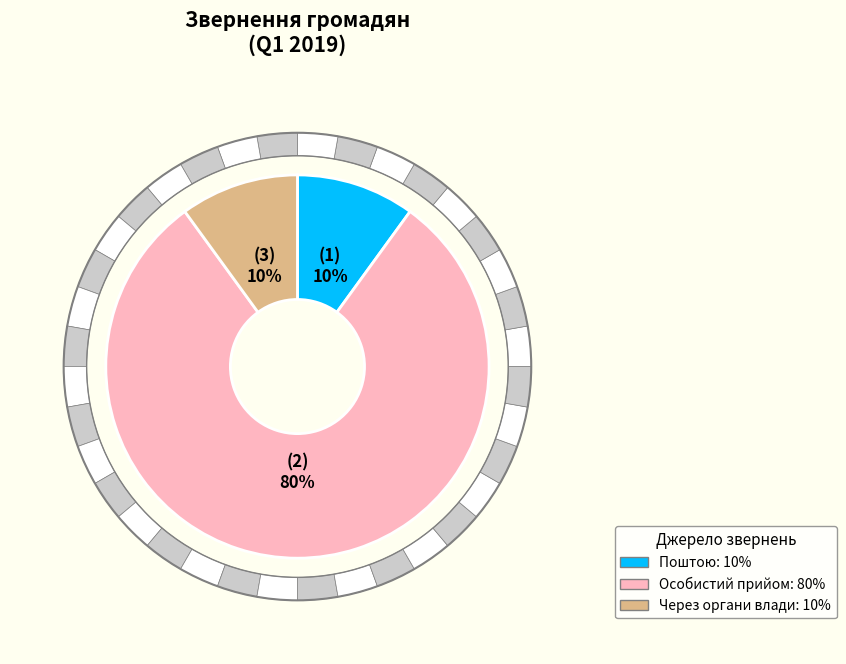

Does any single category account for the majority?

Yes